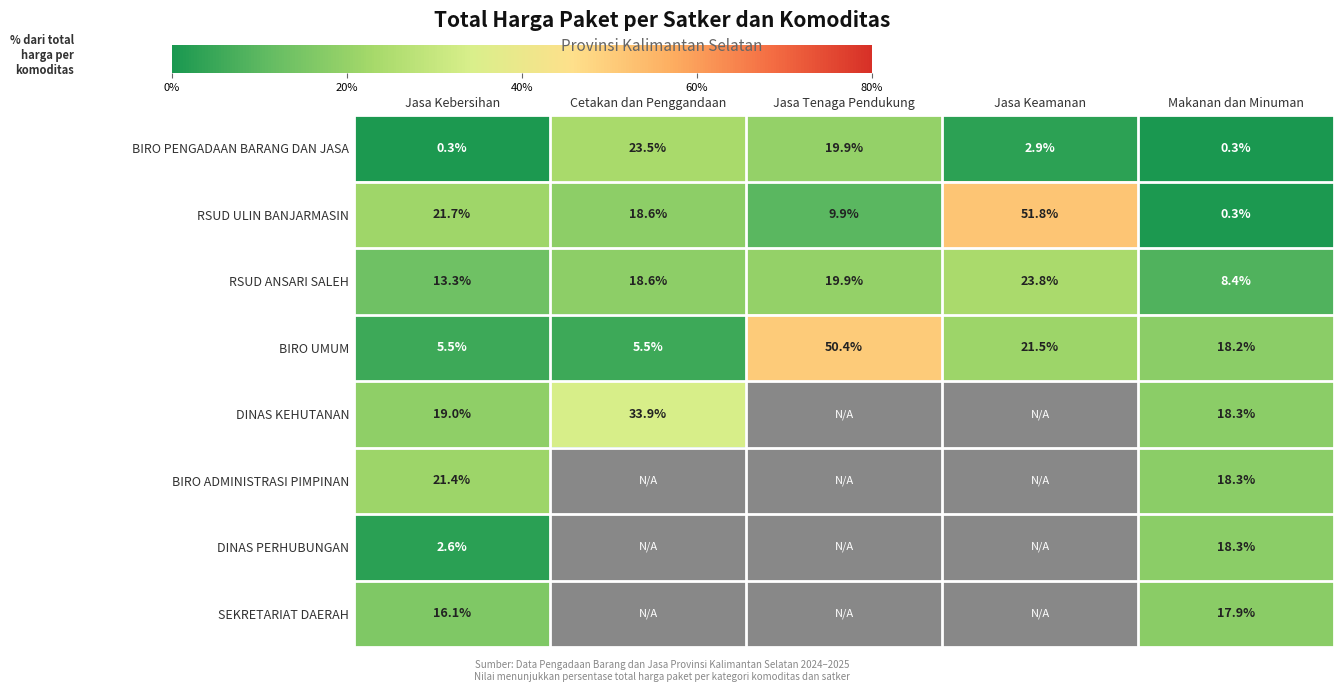

True or false: RSUD ANSARI SALEH has a value of 31.7 at Jasa Keamanan.

False